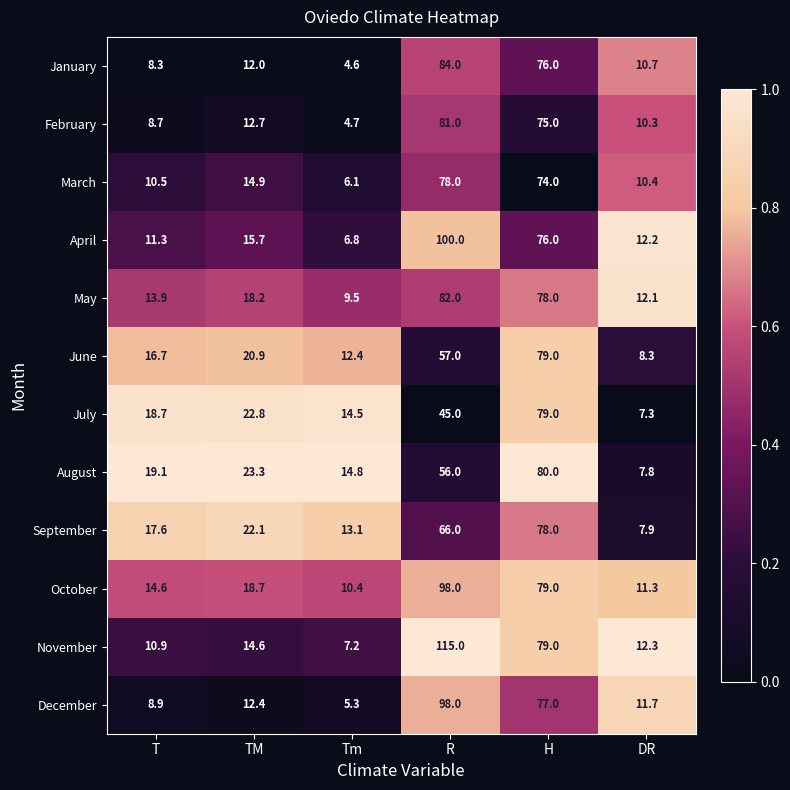

What is the difference between the maximum and minimum values in the December series?

92.7